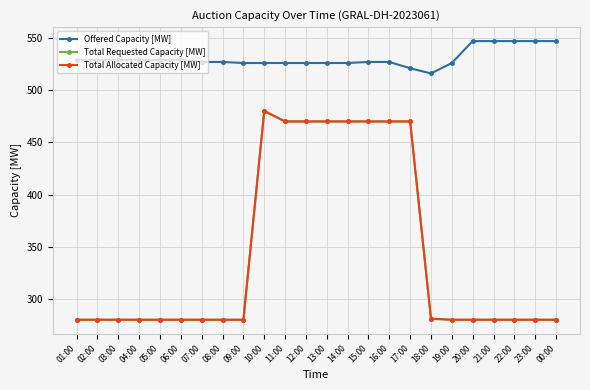

Does the chart have visible grid lines?

Yes